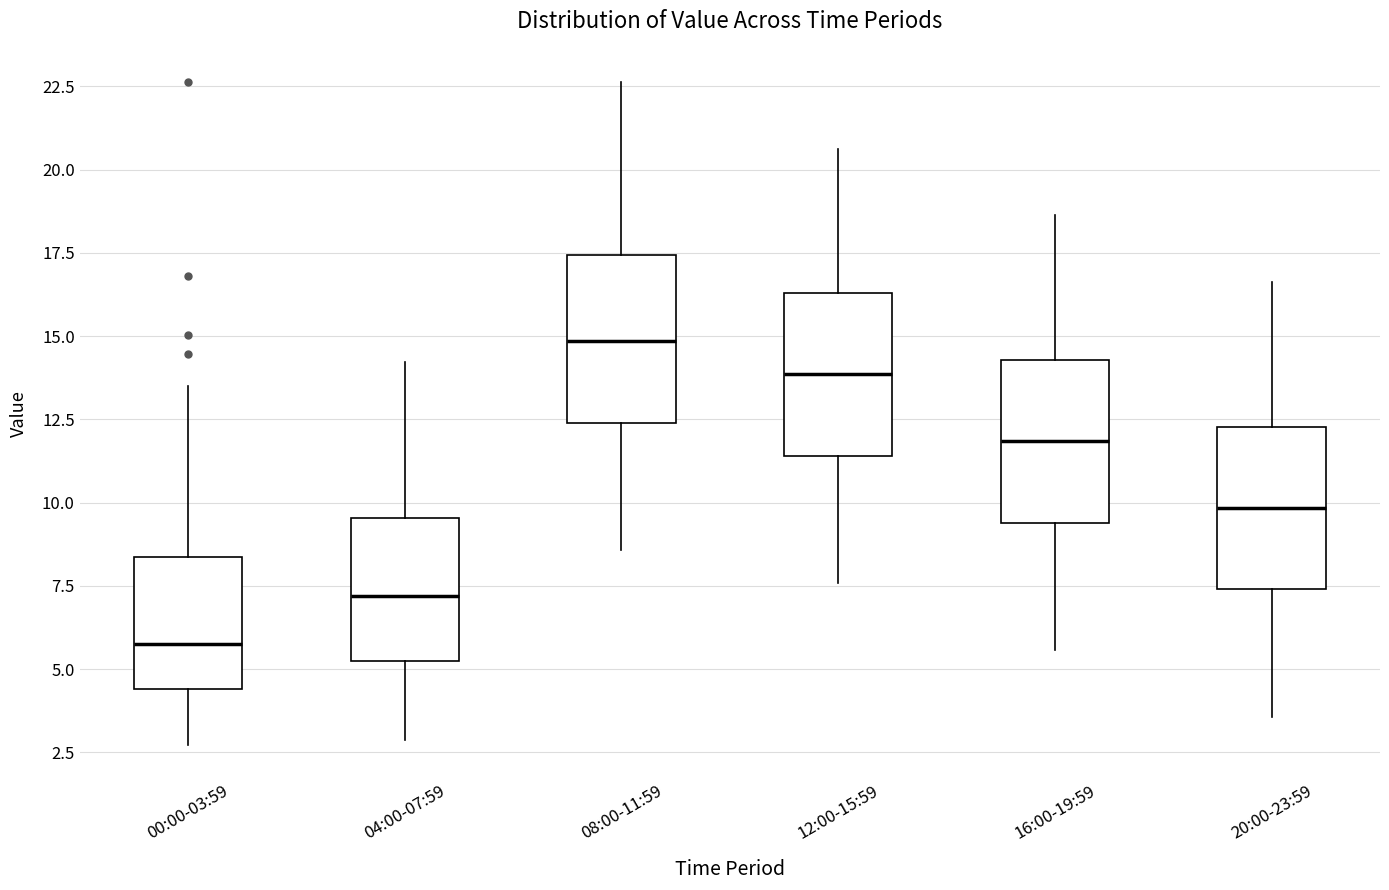

Which box's median line is the lowest?

00:00-03:59